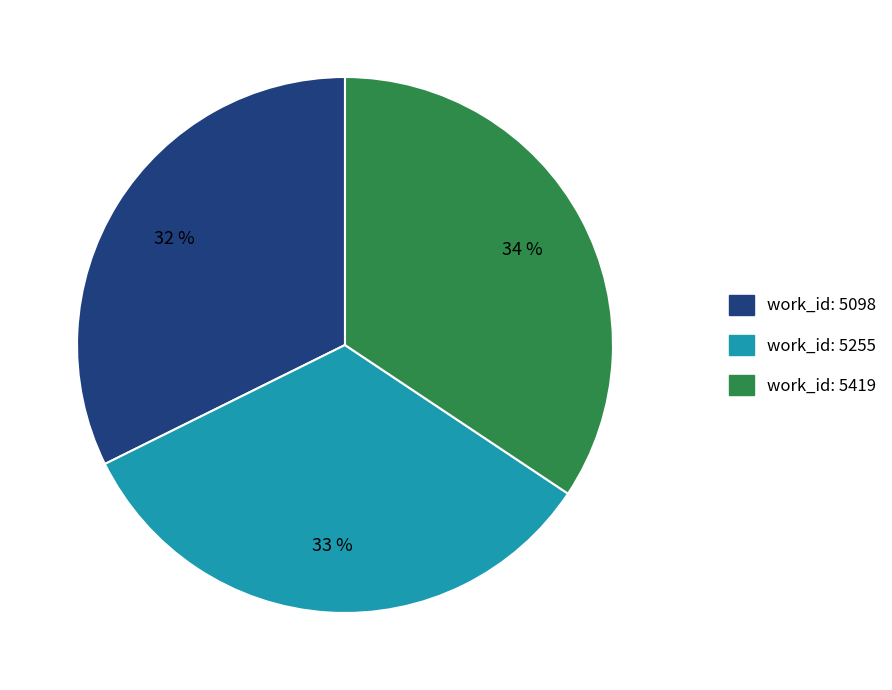

To the nearest percent, what is the average slice percentage?

33%